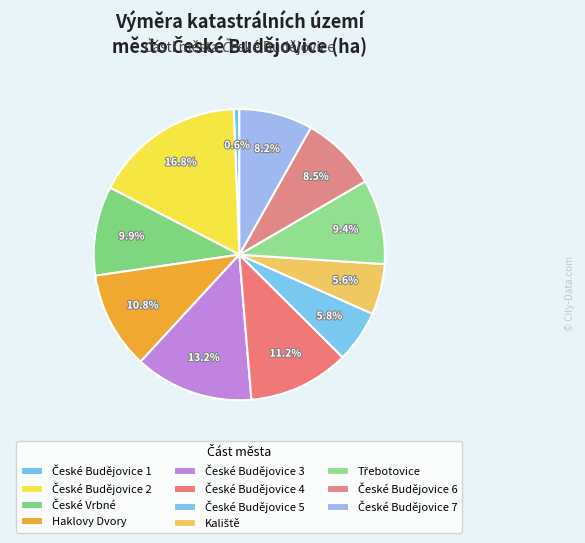

Is there any slice that represents more than half of the pie?

No